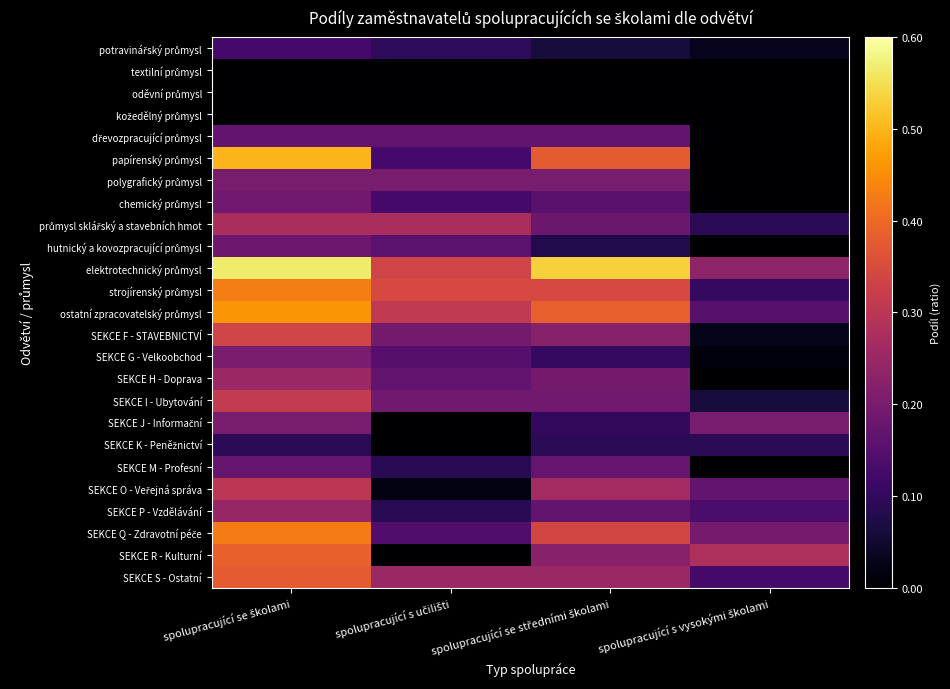

At spolupracující s učilišti, list the series in order from largest to smallest.

strojírenský průmysl, elektrotechnický průmysl, ostatní zpracovatelský průmysl, průmysl sklářský a stavebních hmot, SEKCE S - Ostatní, polygrafický průmysl, SEKCE F - STAVEBNICTVÍ, SEKCE I - Ubytování, dřevozpracující průmysl, SEKCE H - Doprava, hutnický a kovozpracující průmysl, SEKCE G - Velkoobchod, SEKCE Q - Zdravotní péče, papírenský průmysl, chemický průmysl, potravinářský průmysl, SEKCE P - Vzdělávání, SEKCE M - Profesní, SEKCE O - Veřejná správa, textilní průmysl, oděvní průmysl, kožedělný průmysl, SEKCE J - Informační, SEKCE K - Peněžnictví, SEKCE R - Kulturní